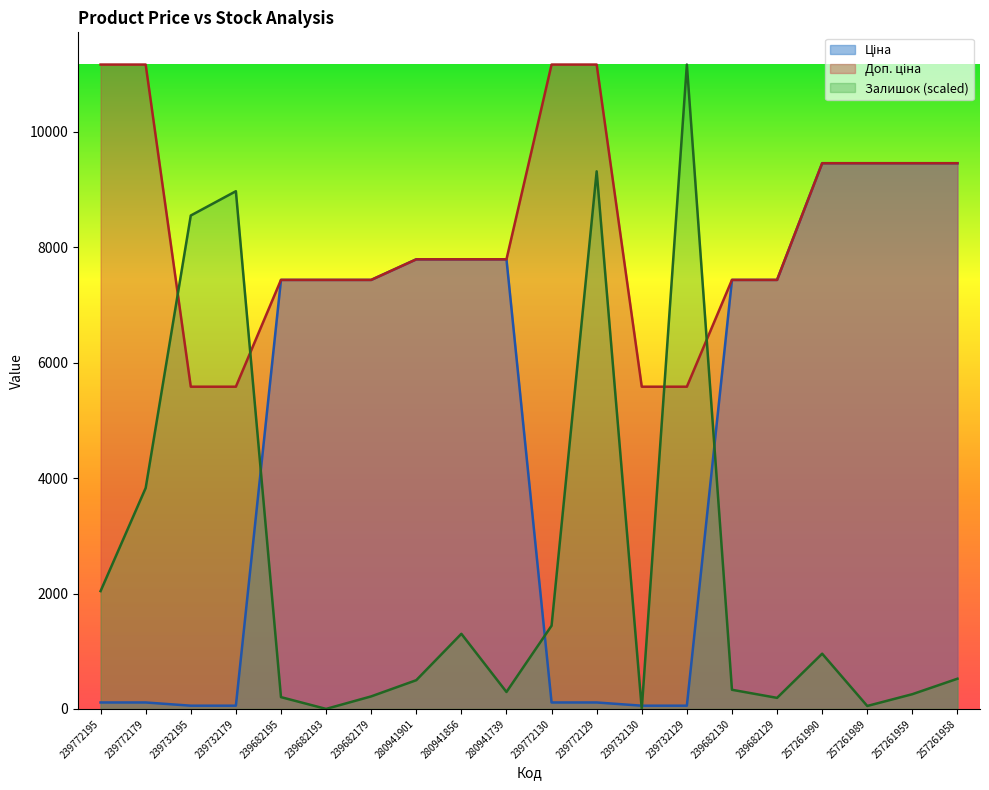

True or false: Доп. ціна and Ціна cross at least once.

False